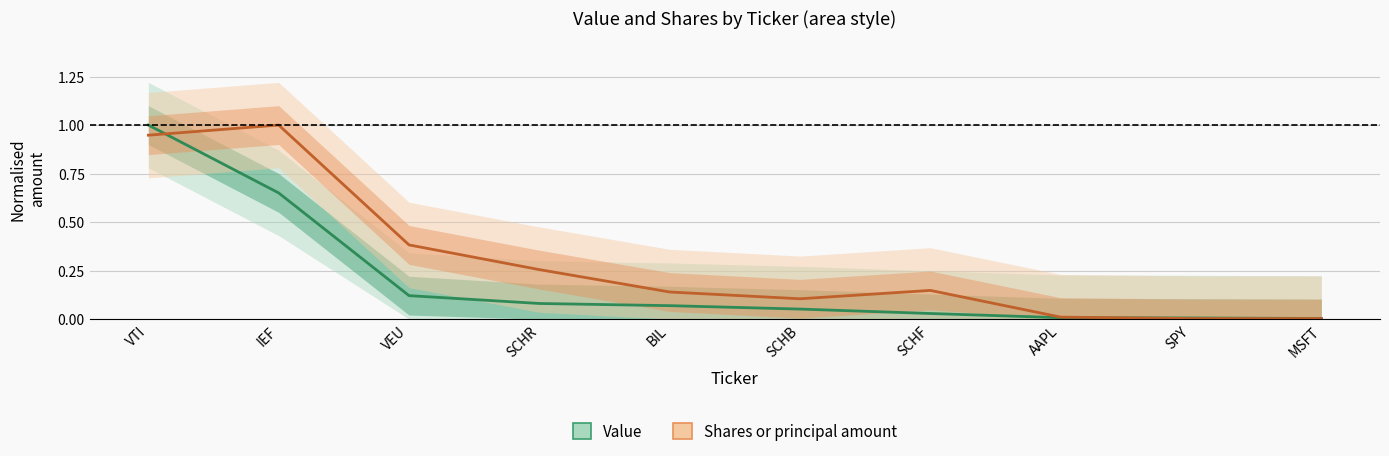

At how many categories does at least one series exceed 0?

10